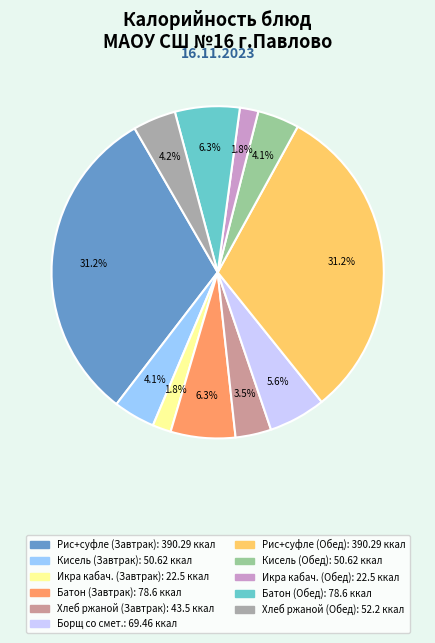

Does any single category account for the majority?

No